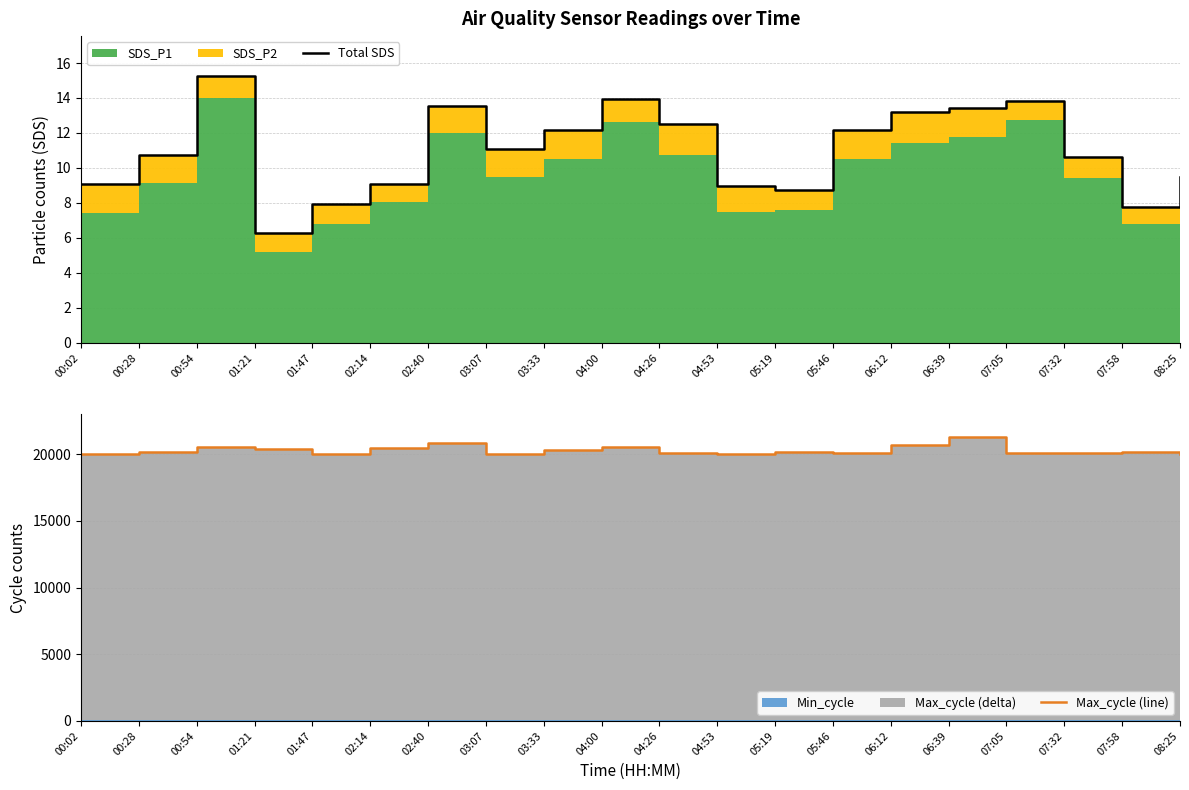

Reading left to right, what are all the values shown in this chart?

Total SDS: 00:02=9.1	00:28=10.7	00:54=15.2	01:21=6.3	01:47=7.9	02:14=9.1	02:40=13.5	03:07=11.1	03:33=12.2	04:00=13.9	04:26=12.5	04:53=8.9	05:19=8.7	05:46=12.2	06:12=13.2	06:39=13.4	07:05=13.8	07:32=10.6	07:58=7.8	08:25=9.5
Max_cycle (line): 00:02=20044.0	00:28=20165.0	00:54=20511.0	01:21=20366.0	01:47=20040.0	02:14=20494.0	02:40=20860.0	03:07=20039.0	03:33=20338.0	04:00=20568.0	04:26=20119.0	04:53=20052.0	05:19=20140.0	05:46=20097.0	06:12=20720.0	06:39=21307.0	07:05=20082.0	07:32=20106.0	07:58=20137.0	08:25=20040.0